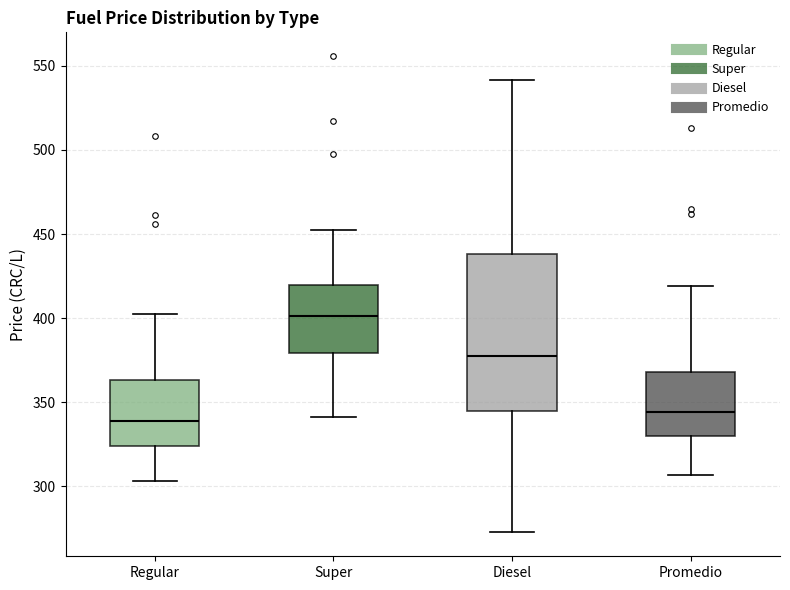

Which box's median line is the lowest?

Regular